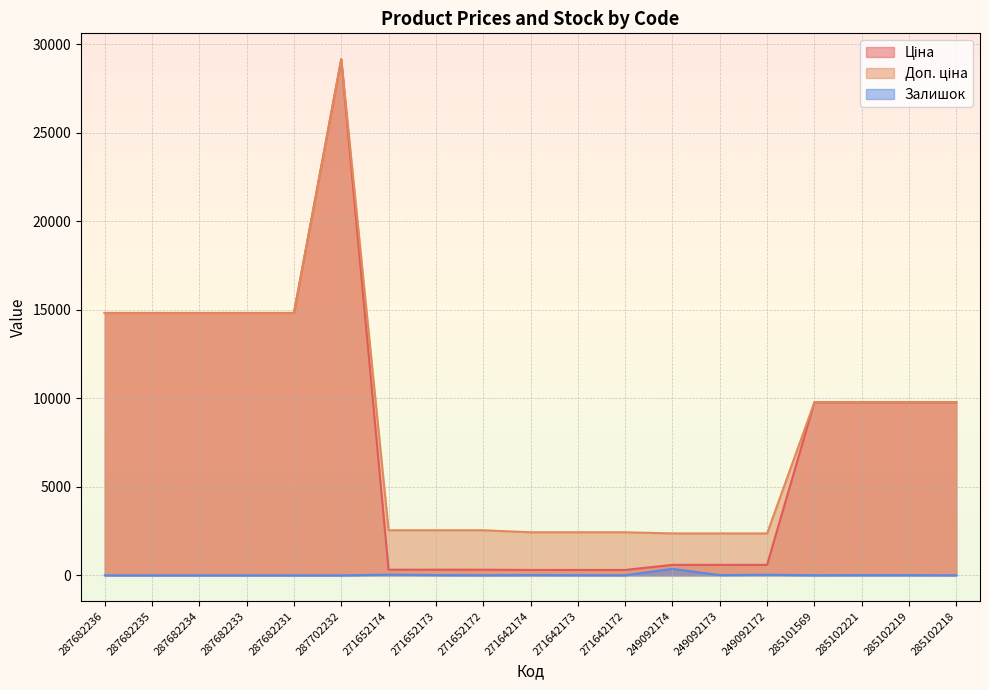

What is the difference between the highest and lowest values at 287682236?

14817.6